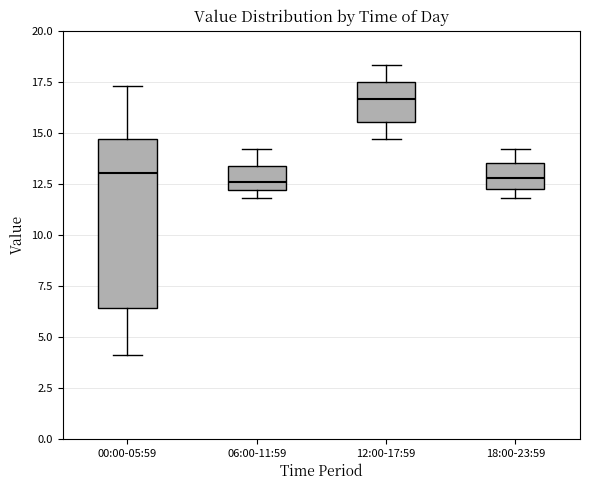

Reading left to right, transcribe this box plot: for each box, give where its median line is, the range the box spans, and where its two whiskers end, as read against the y-axis. The values are not printed on the chart, so give them approximately, as read against the axis.

00:00-05:59: median 13.0, box 6.5 to 14.5, whiskers 4.0 to 17.5
06:00-11:59: median 12.5, box 12.0 to 13.5, whiskers 12.0 (just below the box's lower edge) to 14.0
12:00-17:59: median 16.5, box 15.5 to 17.5, whiskers 14.5 to 18.5
18:00-23:59: median 13.0, box 12.0 to 13.5, whiskers 12.0 (just below the box's lower edge) to 14.0